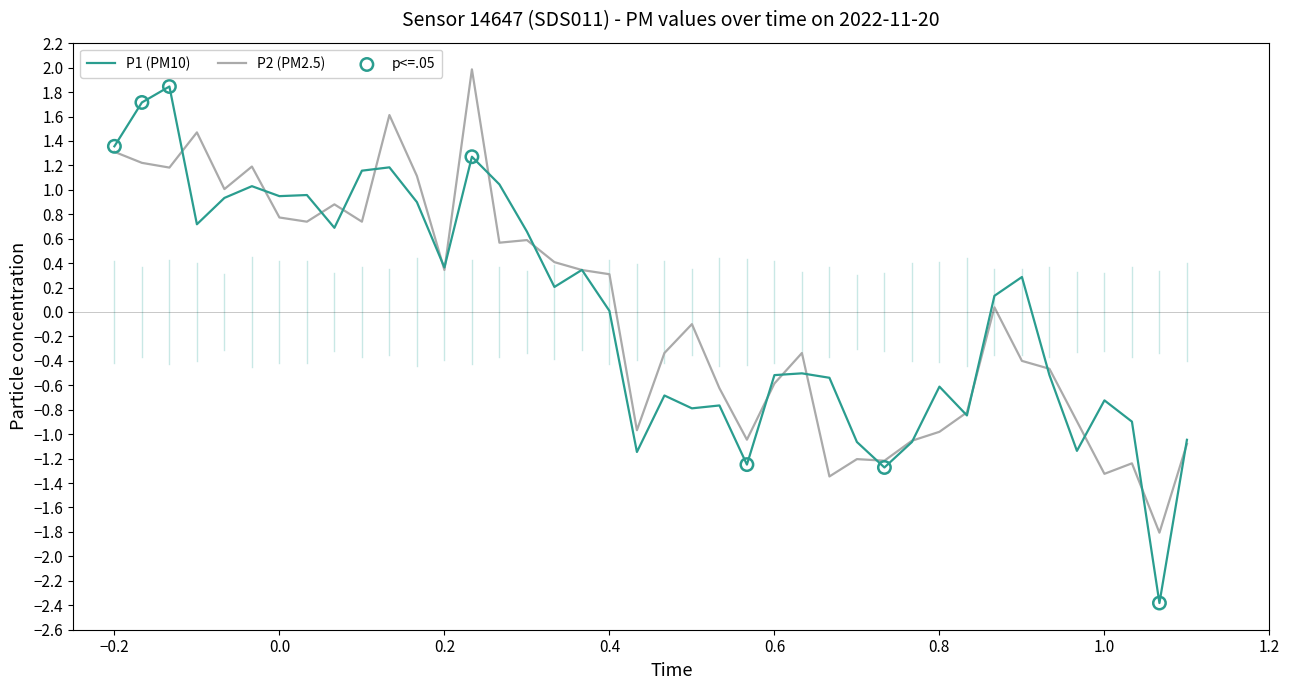

Which series has the largest range (max minus min)?

P1 (PM10)